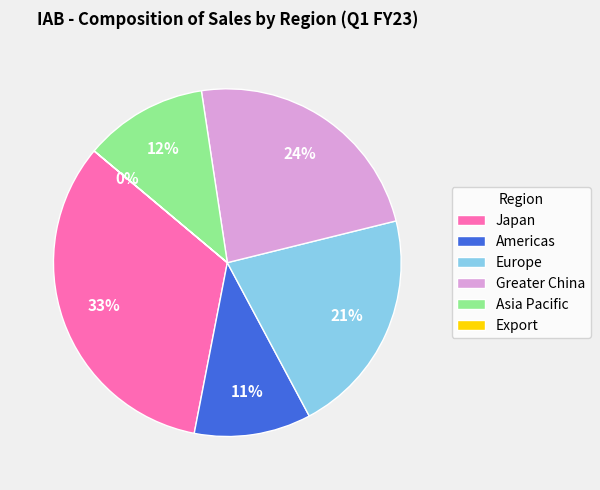

The Asia Pacific slice represents 1% of the pie. True or false?

False